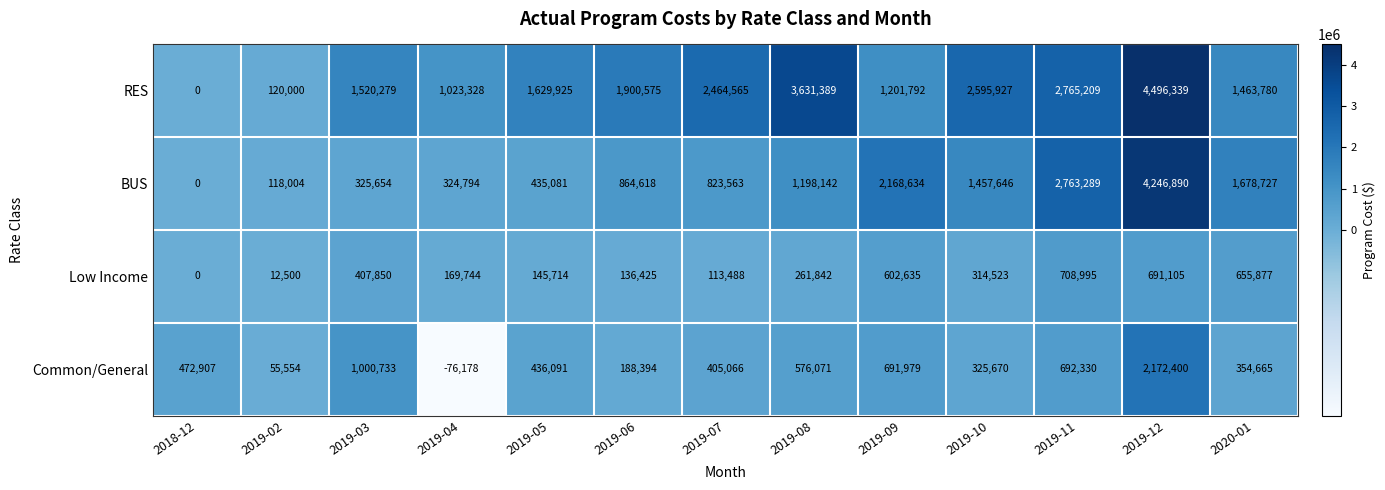

Rank the series at 2019-08 from lowest to highest value.

Low Income, Common/General, BUS, RES